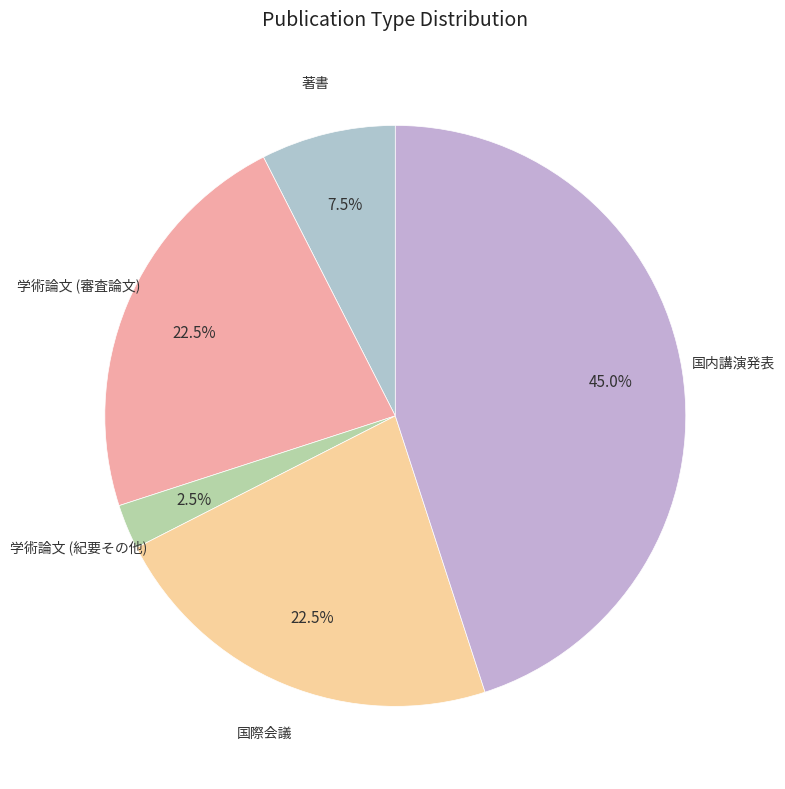

Which category has the smallest portion of the pie?

学術論文 (紀要その他)